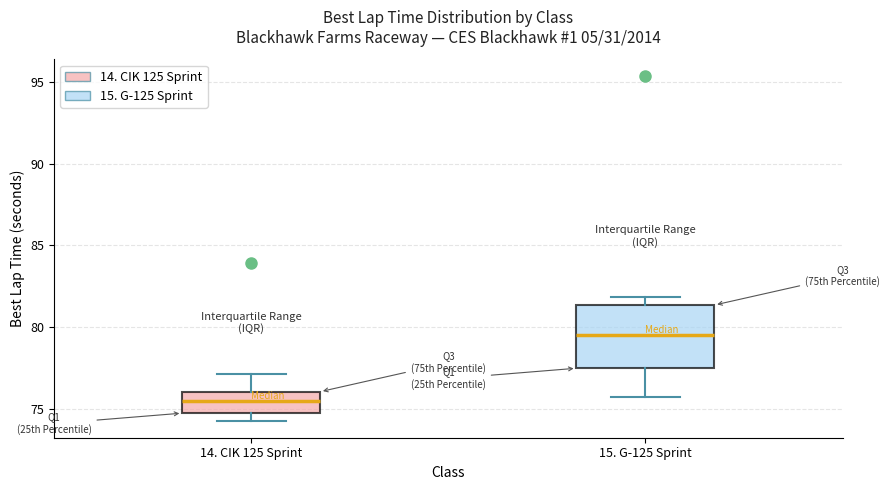

Comparing the boxes themselves (not the whiskers), which one is the tallest?

15. G-125 Sprint